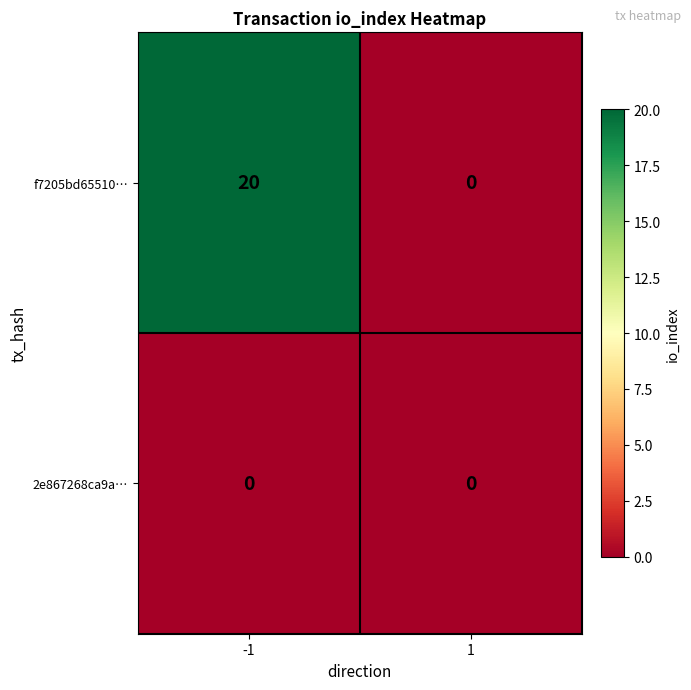

Which series has the largest total across all categories?

f7205bd65510…